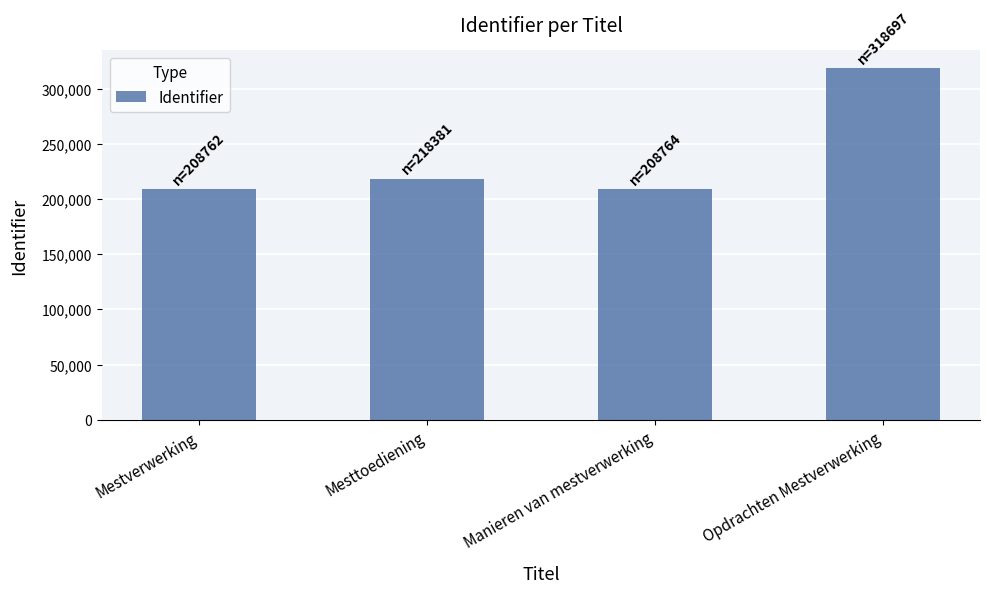

How many values are below 218381?

2